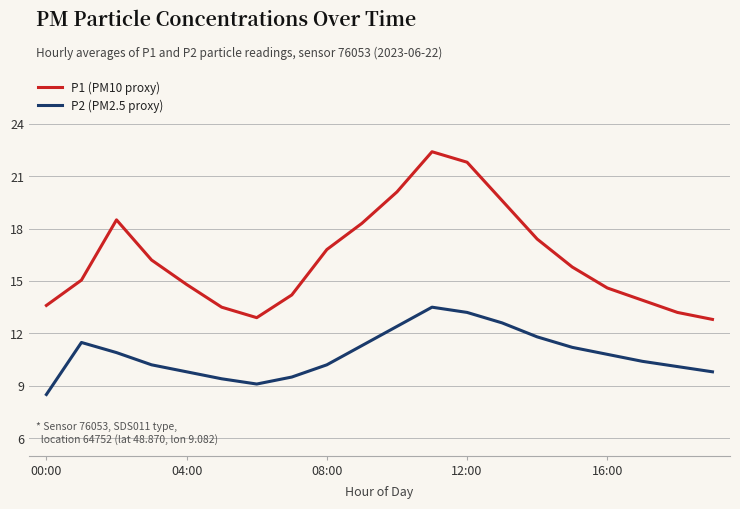

Which series has the largest total across all categories?

P1 (PM10 proxy)